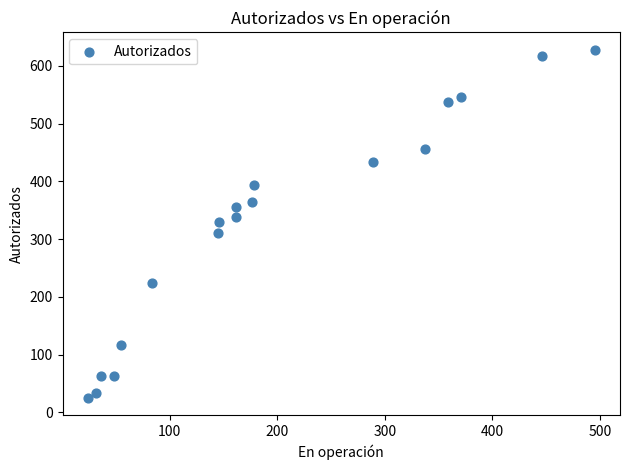

What is the range of Y values (max minus min)?

603